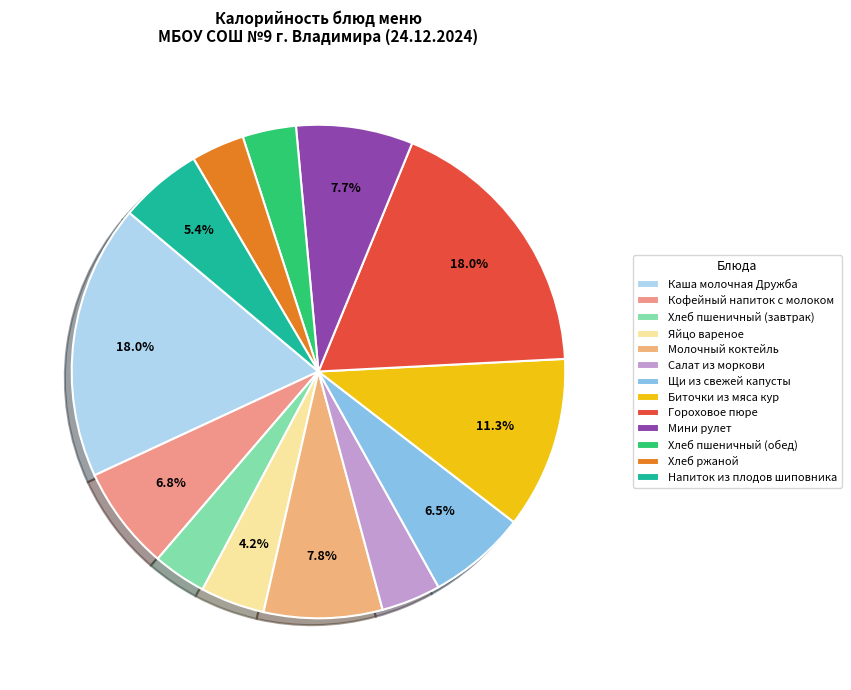

To the nearest percent, what percentage of the pie is Мини рулет?

8%